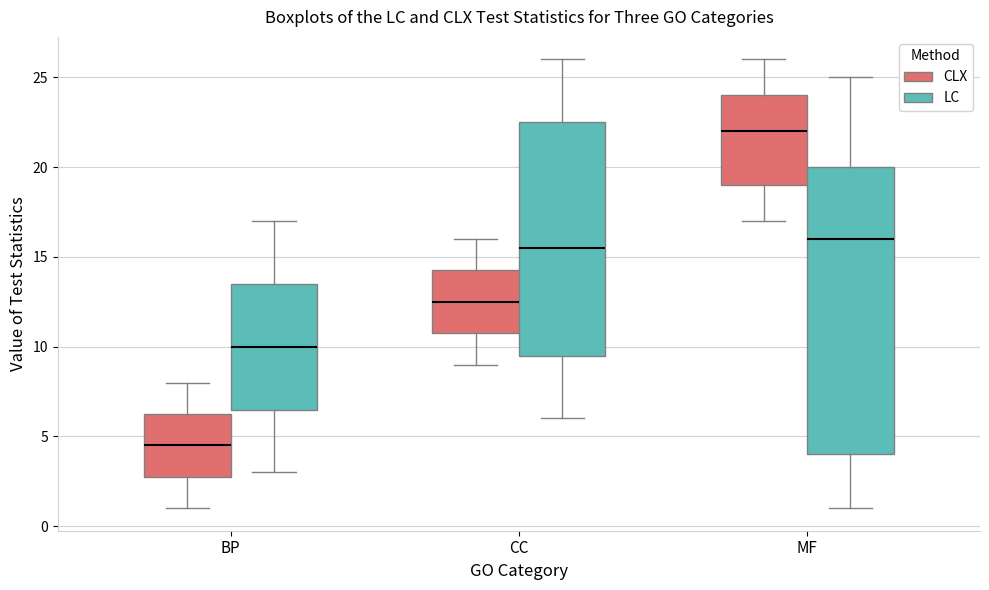

Which box has the highest median line?

MF (CLX)